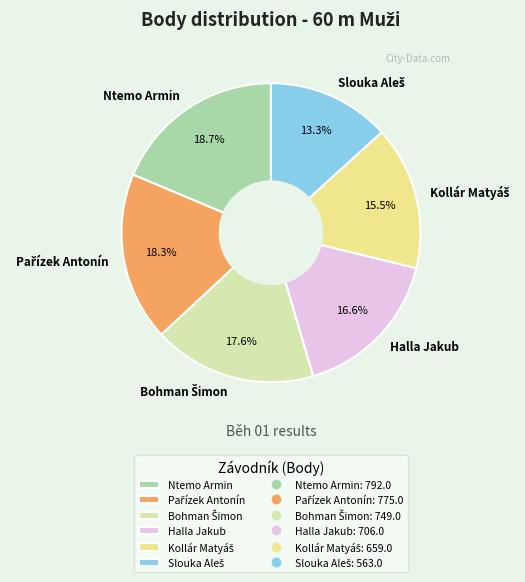

To the nearest percent, what is the average slice percentage?

17%